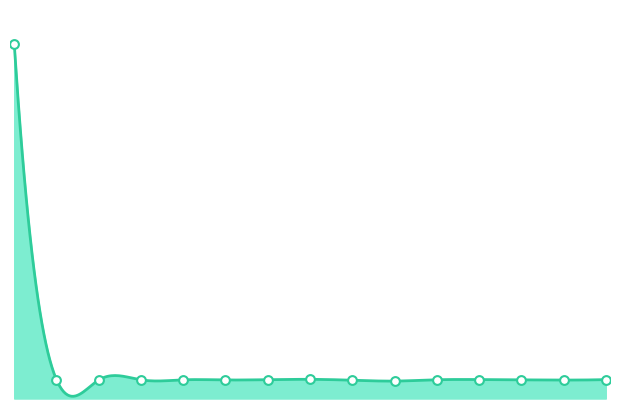

What is the change in value from 08:55 to 10:10?

-1200